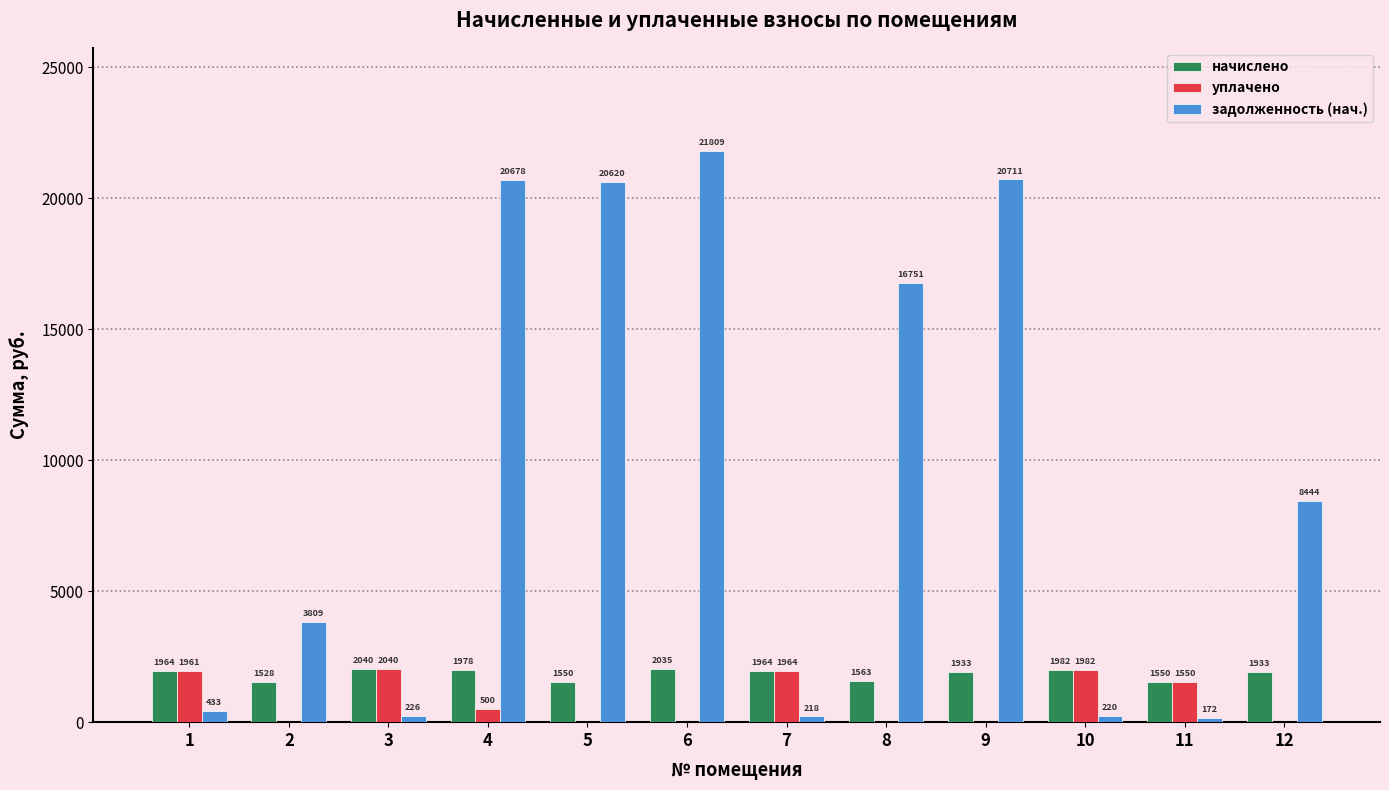

What is the difference between the начислено values at 1 and 4?

13.3